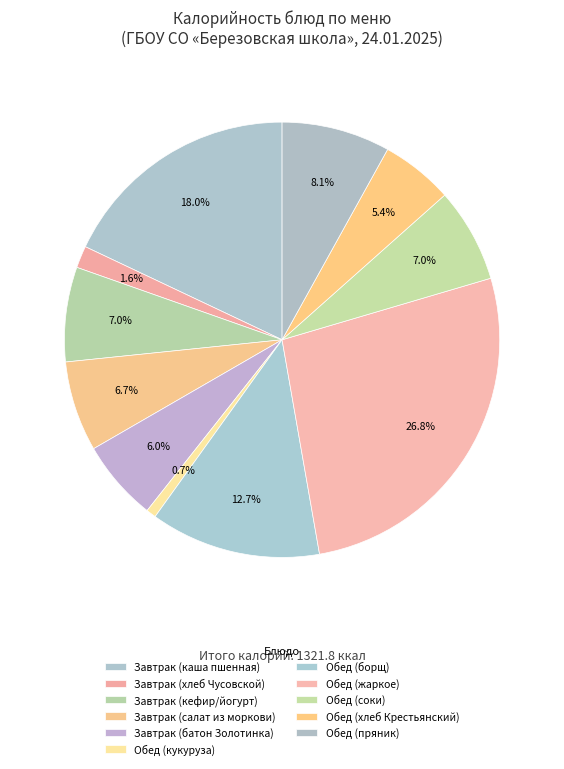

How many slices are in this pie chart?

11